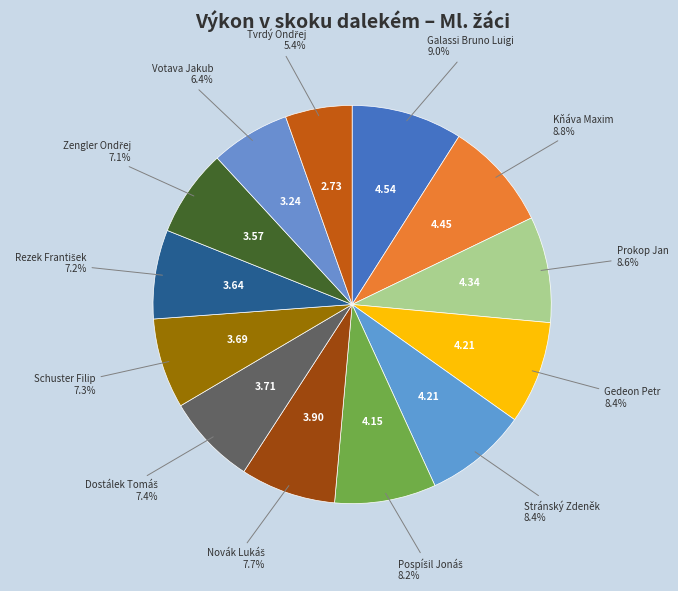

What is the ratio of the value at Prokop Jan to the value at Gedeon Petr?

1.0